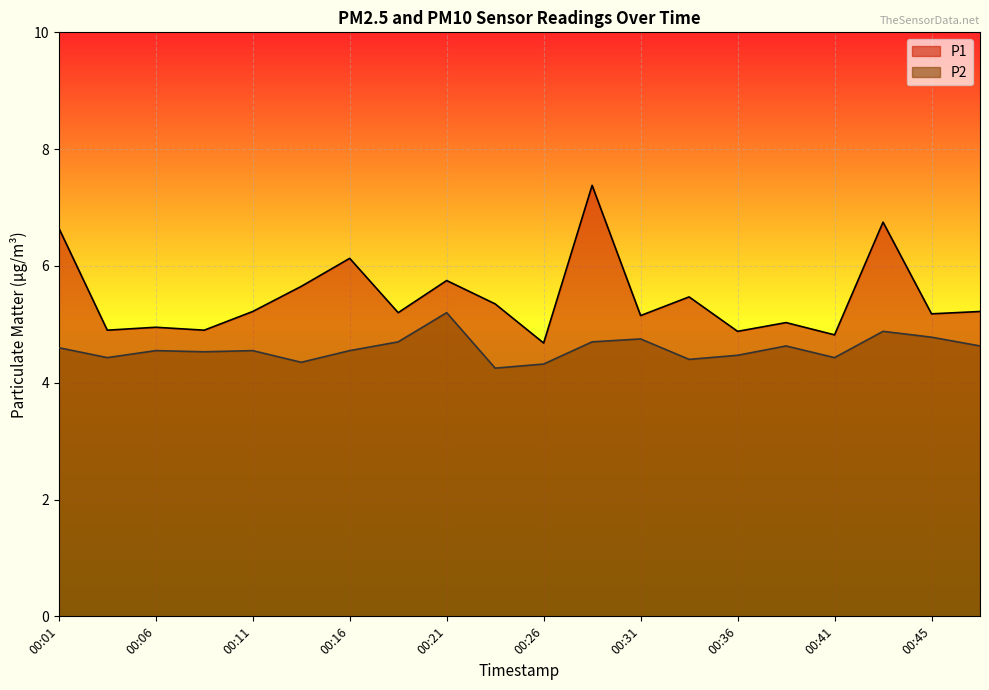

Reading right to left, what are all the values shown in this chart?

P1: 5.2	5.2	6.8	4.8	5.0	4.9	5.5	5.2	7.4	4.7	5.3	5.8	5.2	6.1	5.7	5.2	4.9	5.0	4.9	6.7
P2: 4.6	4.8	4.9	4.4	4.6	4.5	4.4	4.8	4.7	4.3	4.2	5.2	4.7	4.5	4.3	4.5	4.5	4.5	4.4	4.6